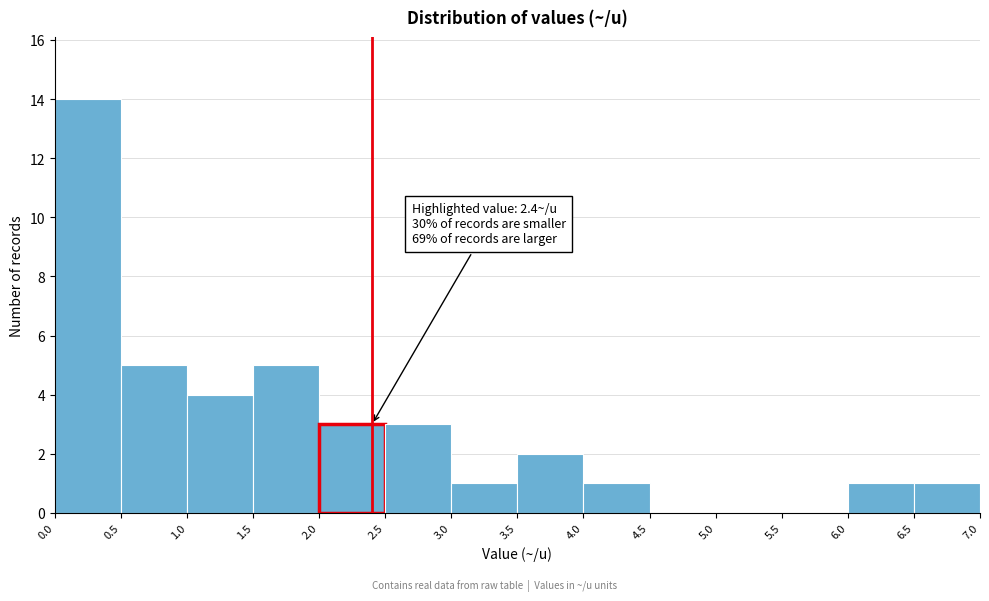

Over which range of the x-axis is the bar tallest?

0.0 to 0.5